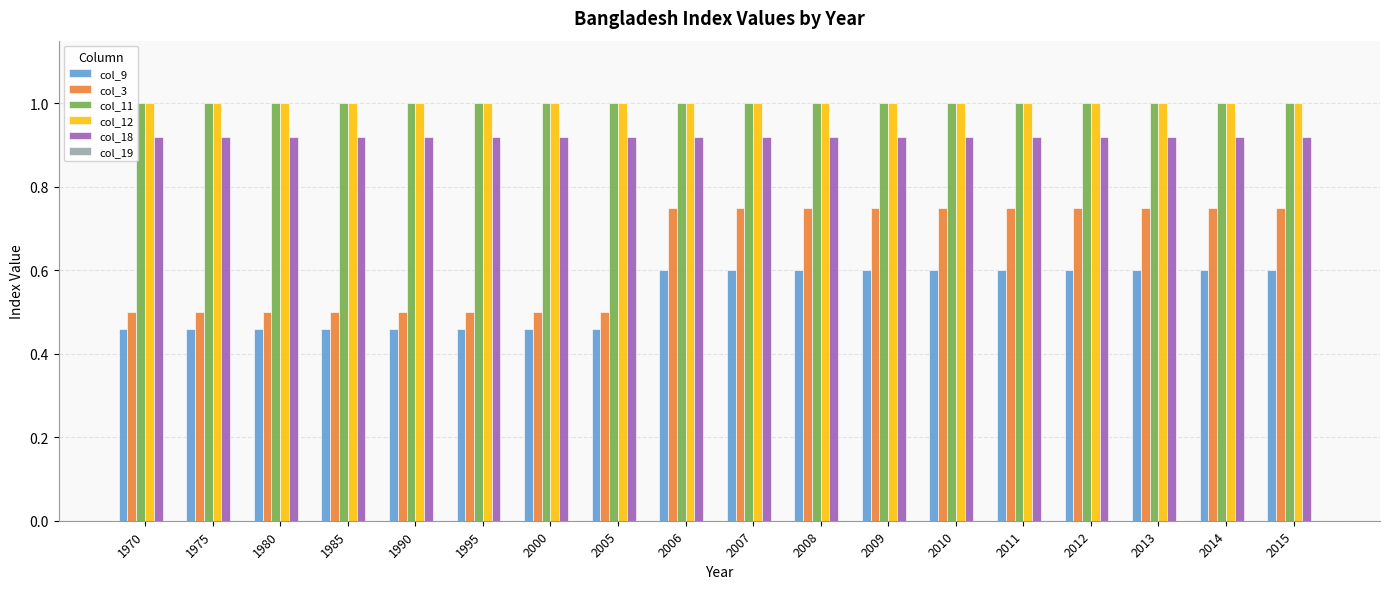

What is the total value across all series at 2006?

4.3